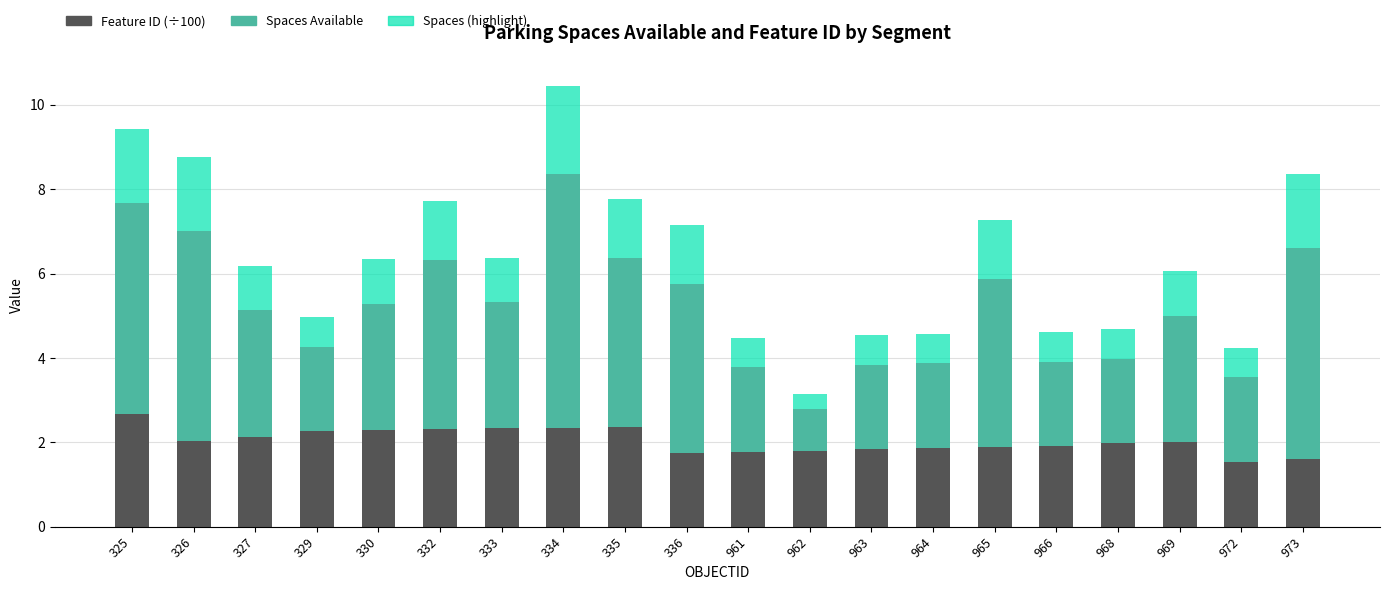

What is the sum of all Feature ID (÷100) values?

40.7